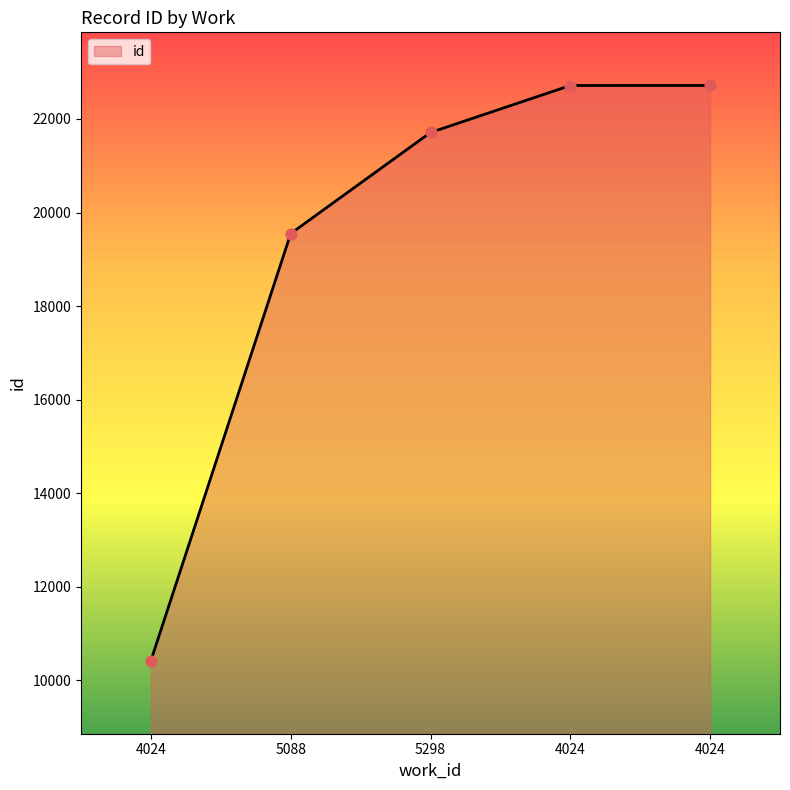

How many lines are shown in the chart?

1